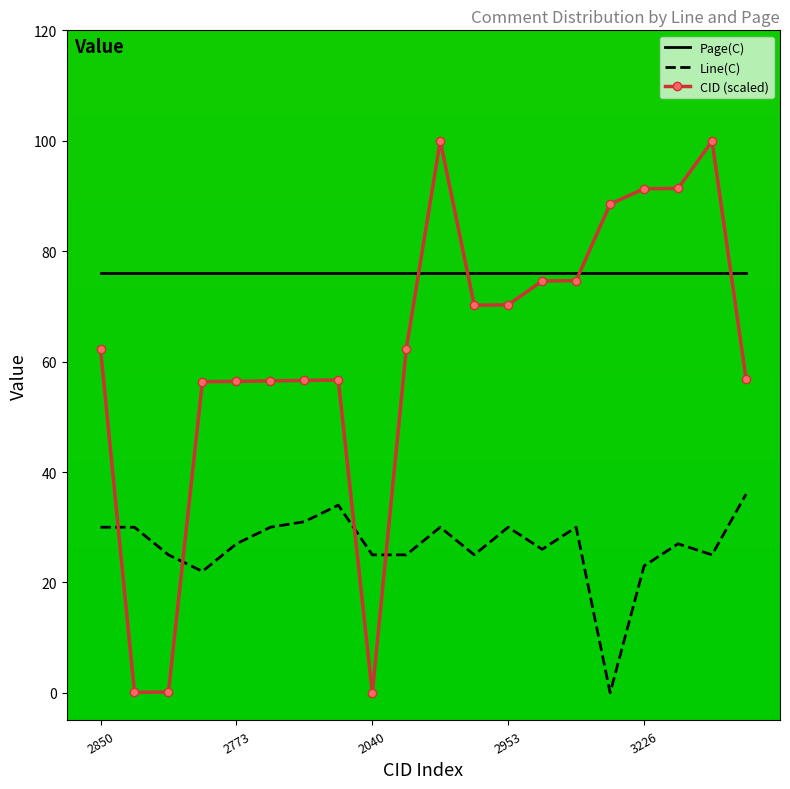

What is the difference between the maximum and second lowest values in the CID (scaled) series?

99.9